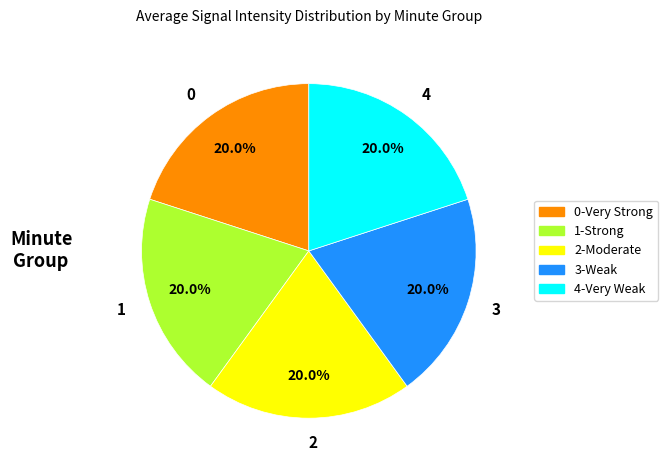

Is the sum of 4 and 2 greater than half?

No